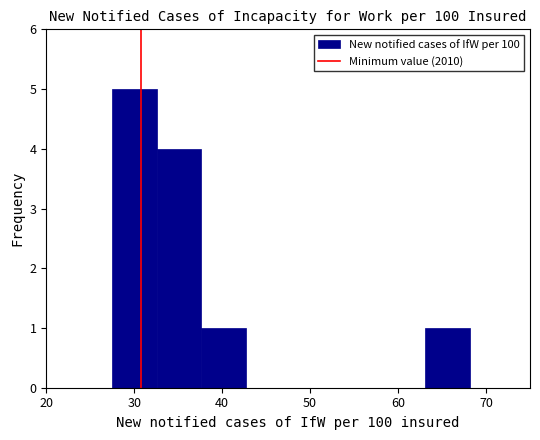

What is the height of the bar covering 63 to 68 on the x-axis? Neither the bar edges nor the heights are printed on the chart, so give them approximately, as read against the axes.

1